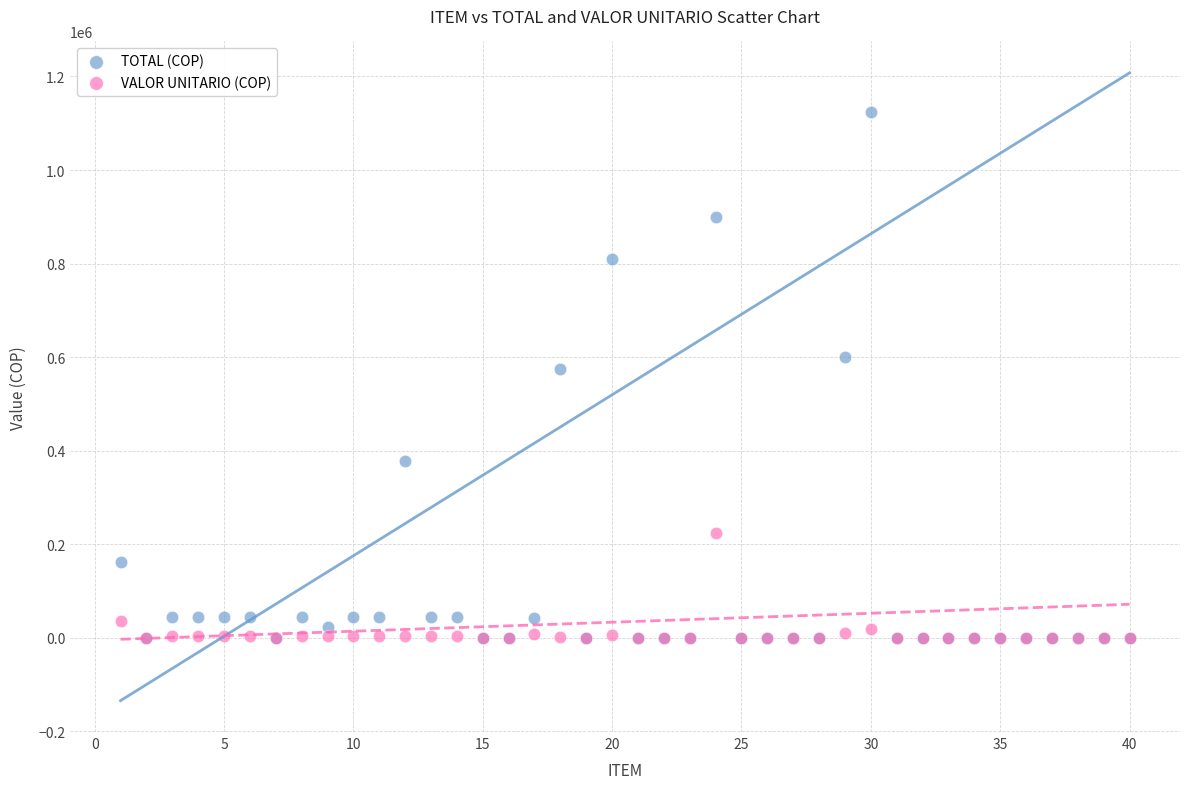

Which series contains the highest Y value?

TOTAL (COP)